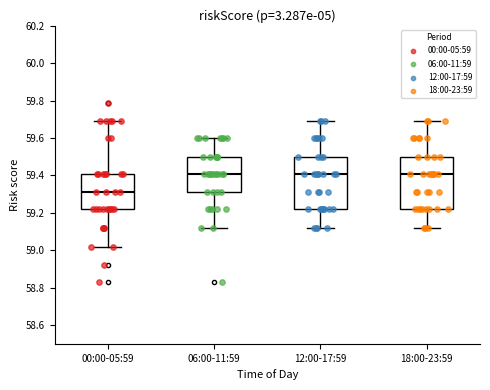

Where is the upper edge of the box for 06:00-11:59 on the y-axis? The values are not printed on the chart, so give them approximately, as read against the axis.

59.50